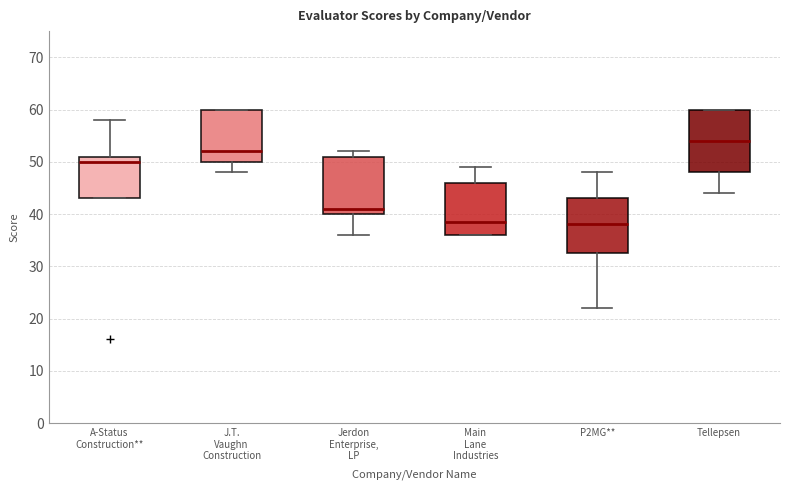

Reading left to right, transcribe this box plot: for each box, give where its median line is, the range the box spans, and where its two whiskers end, as read against the y-axis. The values are not printed on the chart, so give them approximately, as read against the axis.

A-Status Construction**: median 50, box 43 to 51, whiskers 43 to 58
J.T. Vaughn Construction: median 52, box 50 to 60, whiskers 48 to 60
Jerdon Enterprise, LP: median 41, box 40 to 51, whiskers 36 to 52
Main Lane Industries: median 39, box 36 to 46, whiskers 36 to 49
P2MG**: median 38, box 33 to 43, whiskers 22 to 48
Tellepsen: median 54, box 48 to 60, whiskers 44 to 60